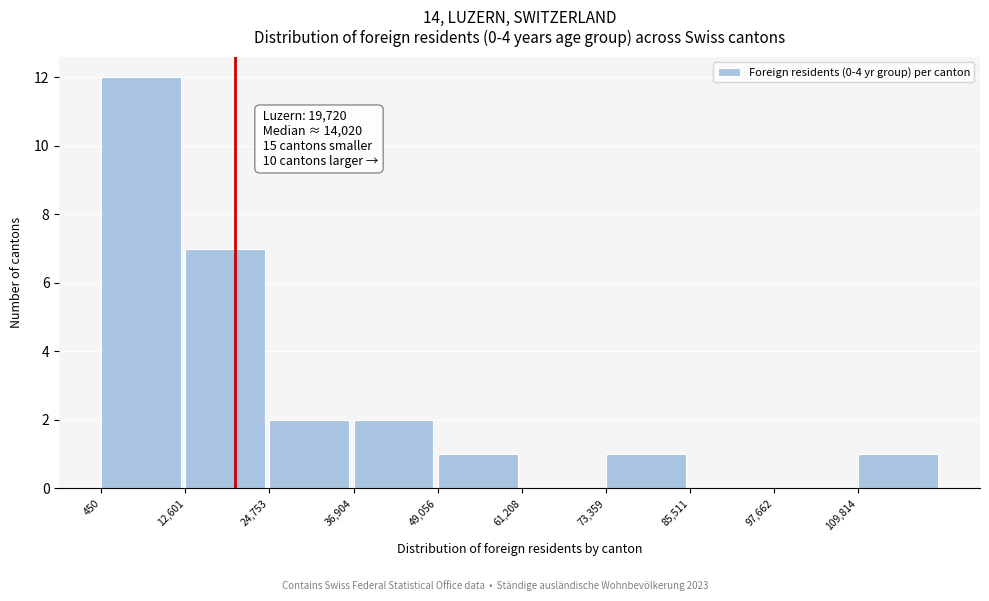

Over which range of the x-axis is the bar tallest?

0 to 12000